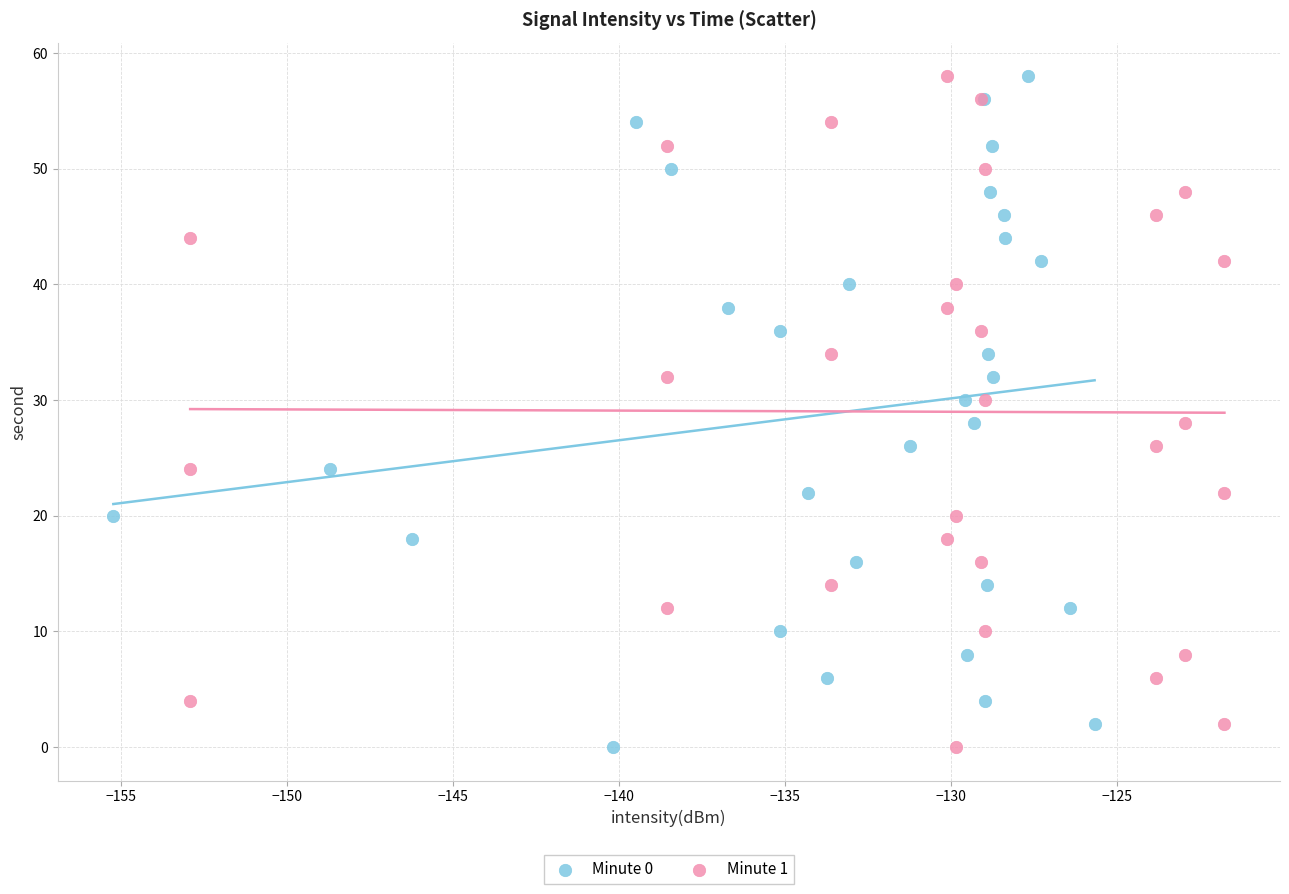

What are all the series names shown in the legend?

Minute 0, Minute 1